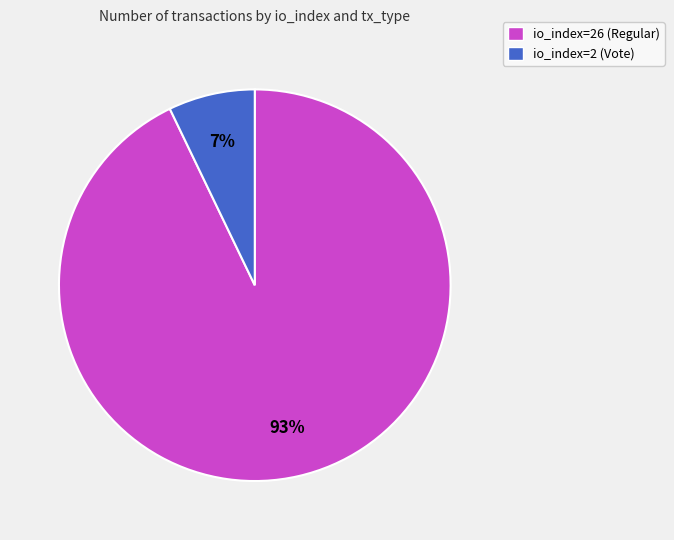

Does io_index=26 (Regular) represent more than half of the total?

Yes